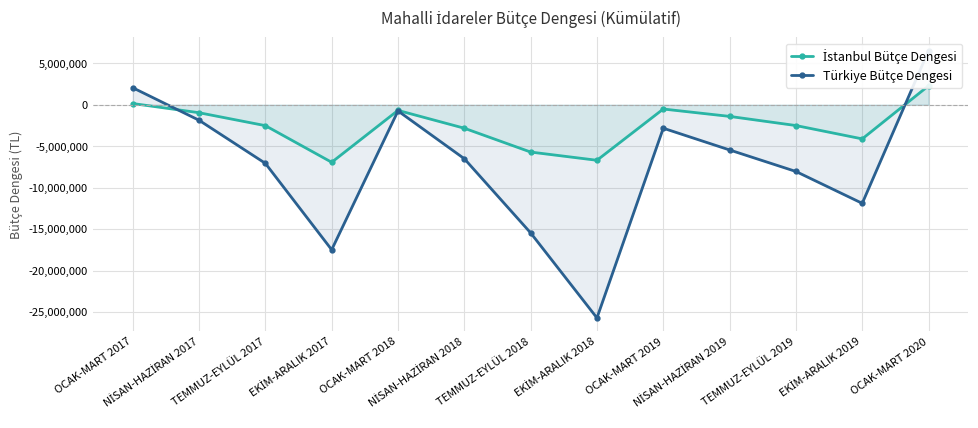

At NİSAN-HAZİRAN 2018, list the series in order from largest to smallest.

İstanbul Bütçe Dengesi, Türkiye Bütçe Dengesi